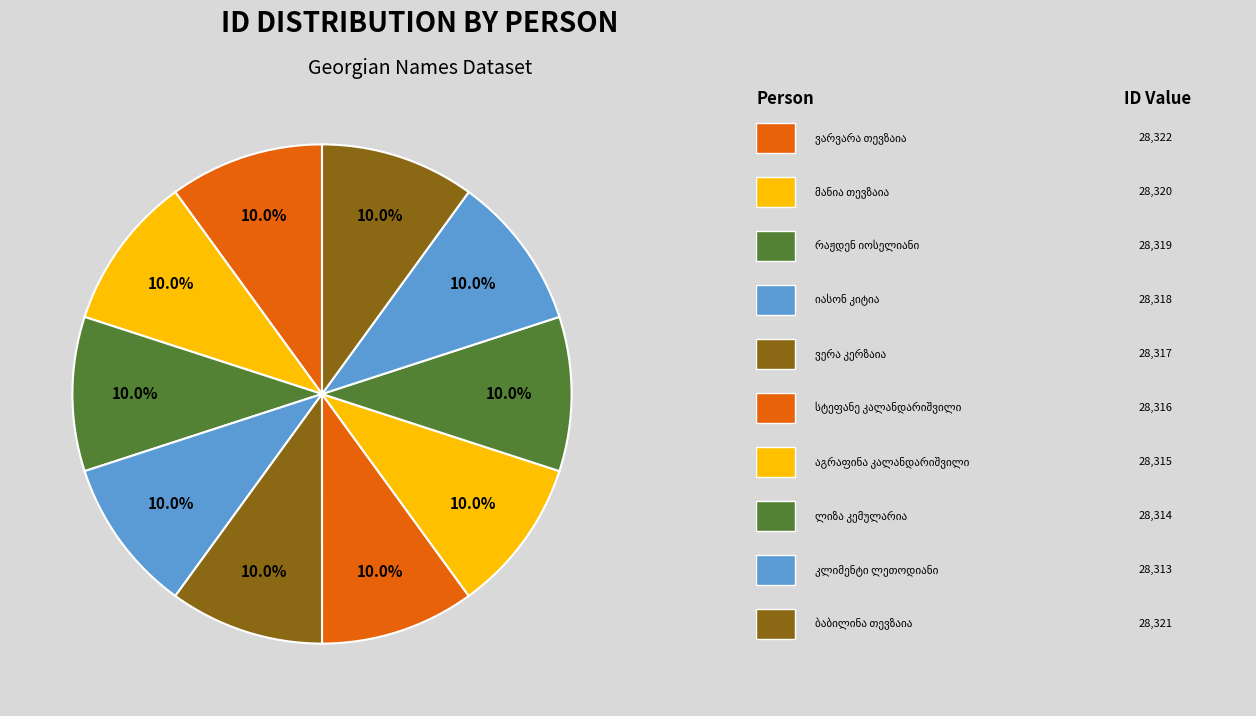

Which category has the smallest portion of the pie?

კლიმენტი რევაზის ძე ლეთოდიანი